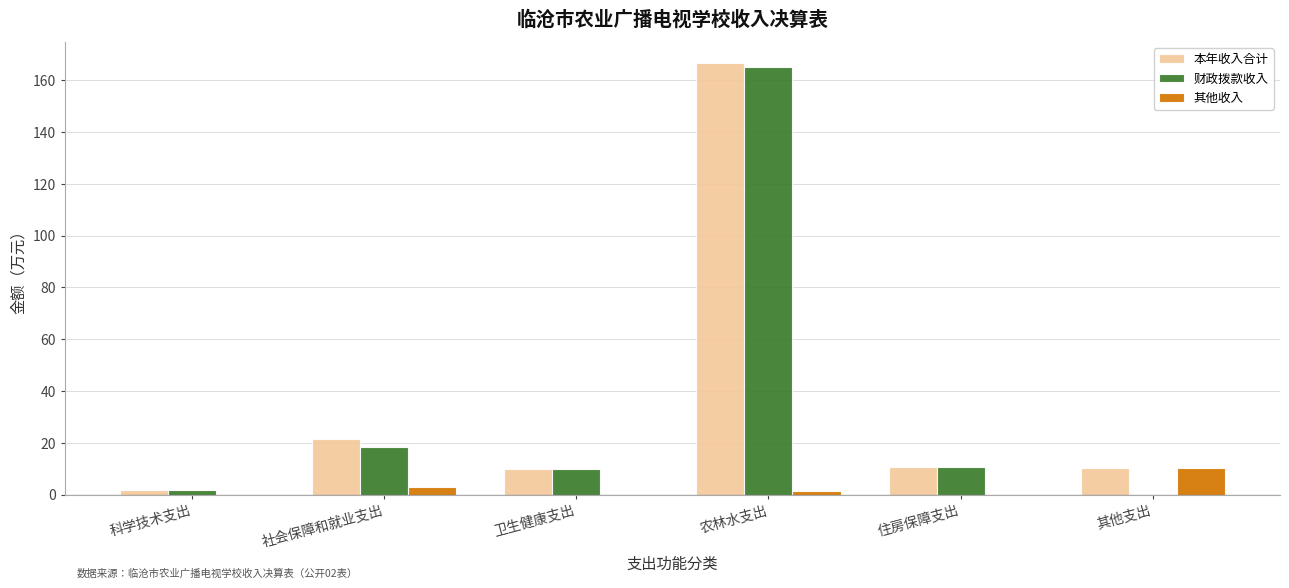

True or false: 其他收入 has a value of 0.0 at 卫生健康支出.

True